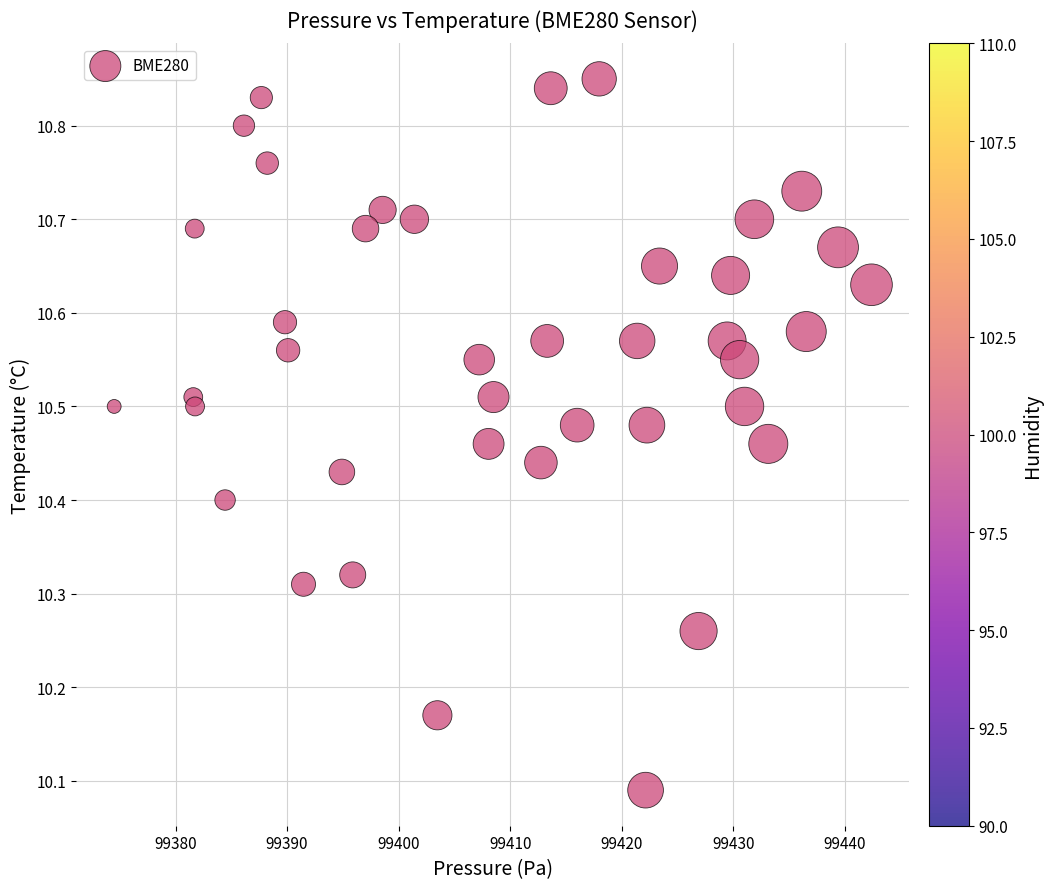

What is the range of Y values (max minus min)?

0.8